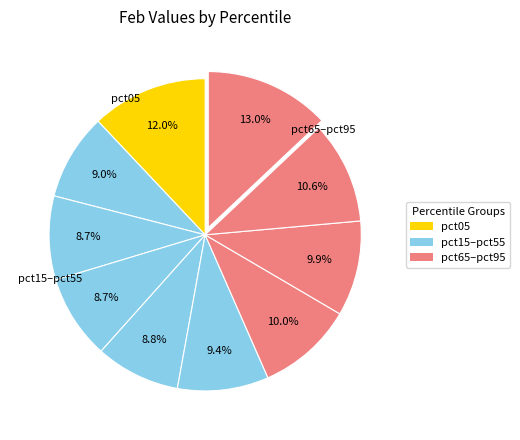

Which slice is the largest?

pct95